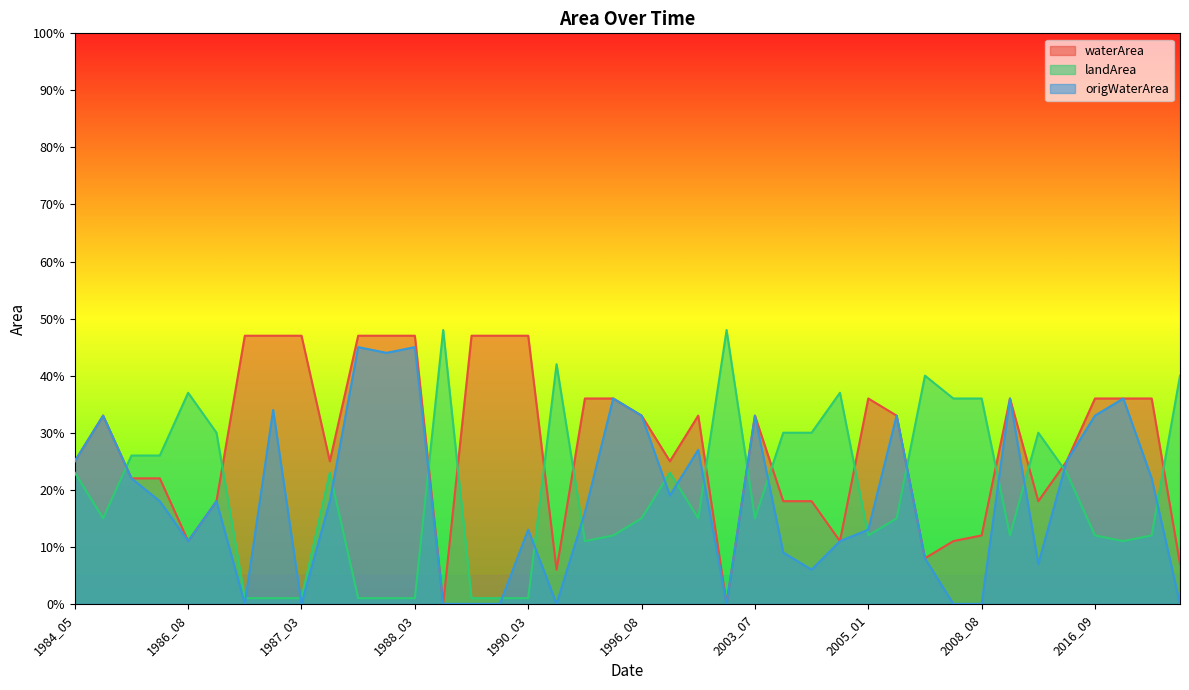

What is the difference between the maximum and minimum values in the waterArea series?

0.5